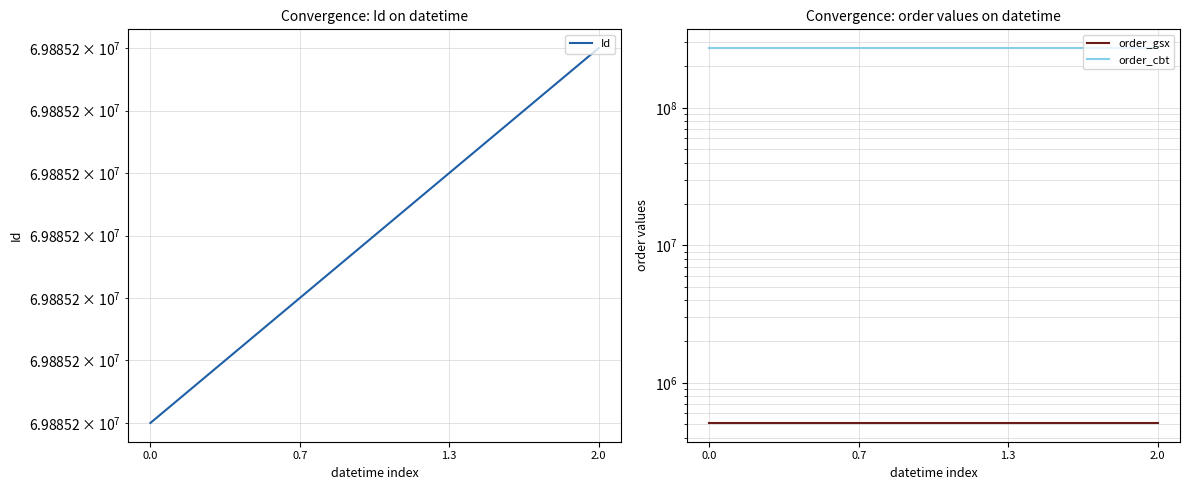

Between 0.7 and 2.0, which is larger?

2.0